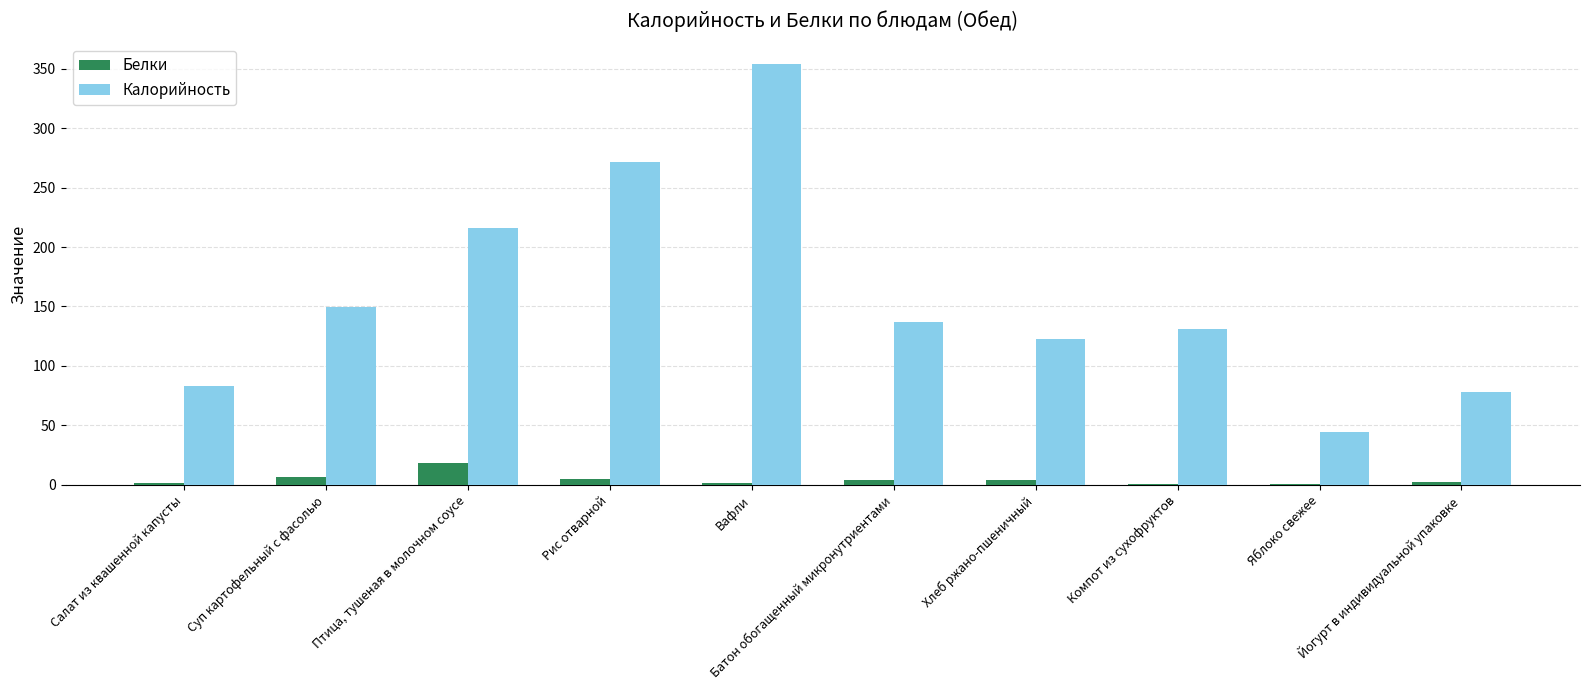

What is the sum of all Белки values?

45.7